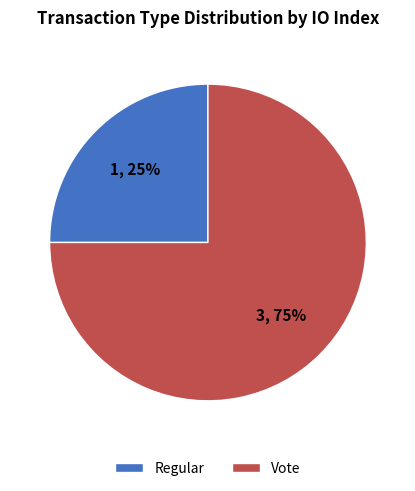

Does Vote represent more than half of the total?

Yes